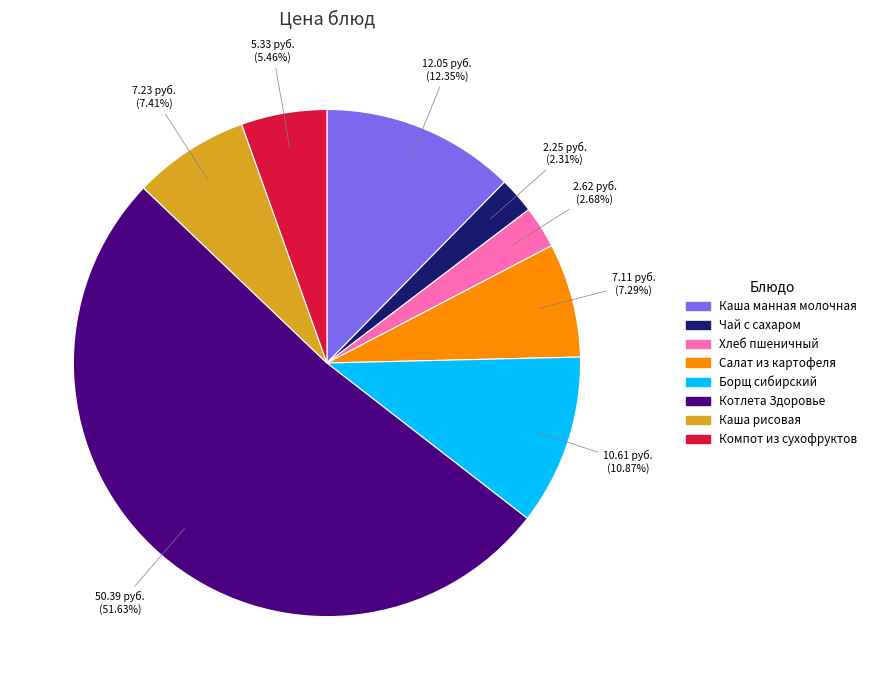

Count the number of slices in the pie.

8